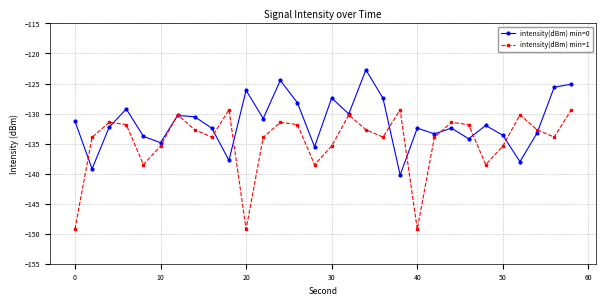

True or false: intensity(dBm) min=0 has more than 2 interior local peaks.

True